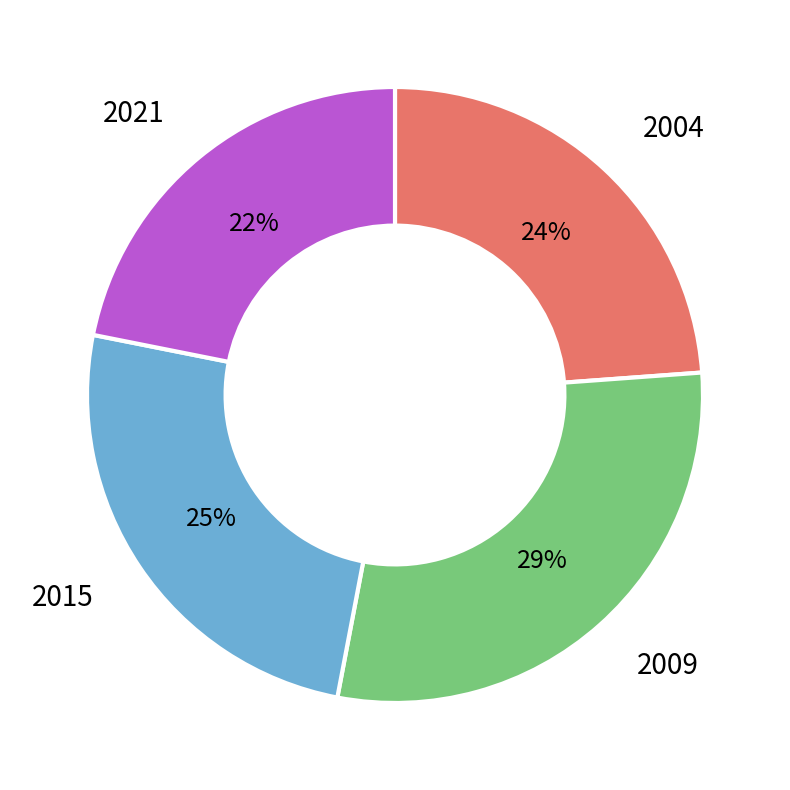

To the nearest percent, what is the average slice percentage?

25%